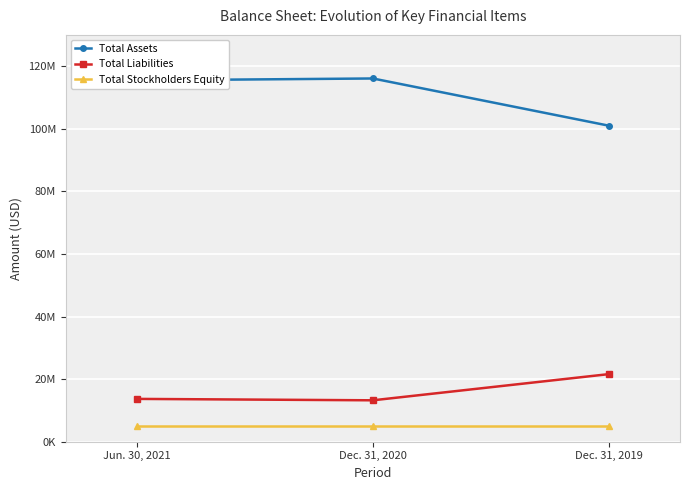

Which series has the largest total across all categories?

Total Assets